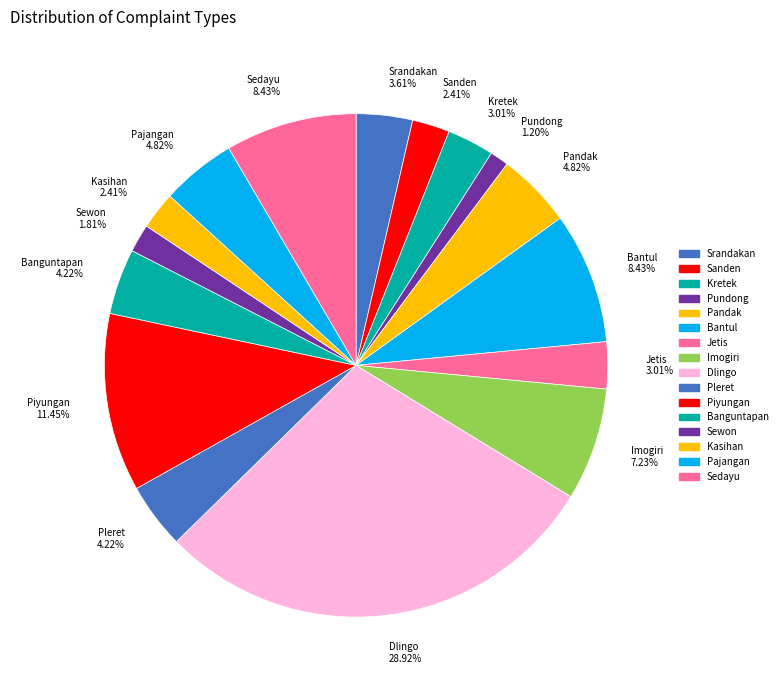

To the nearest percent, what portion does Kasihan represent?

2%